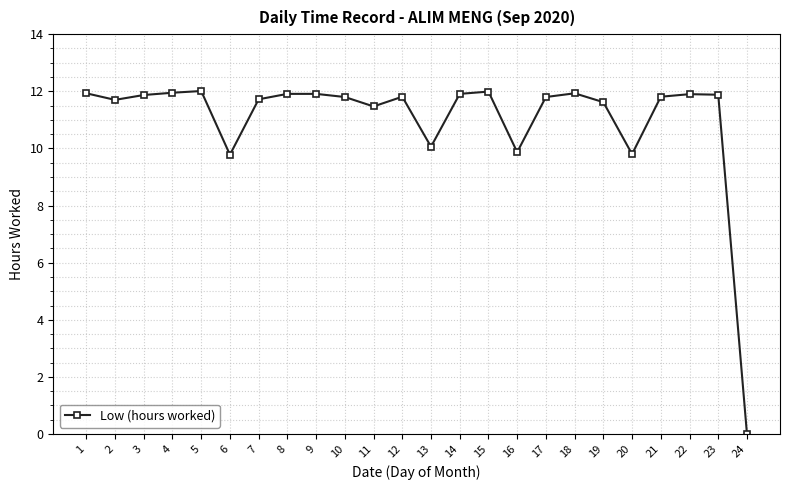

Is it true that the value at 1 is 19.8?

False